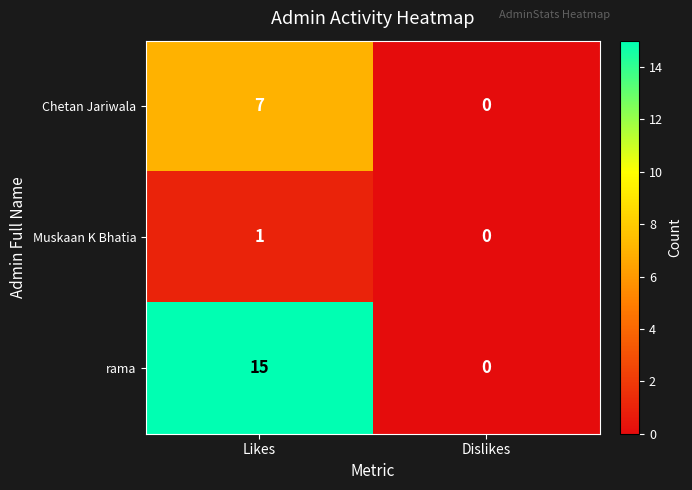

At which category does the chart reach its peak across all series?

Likes